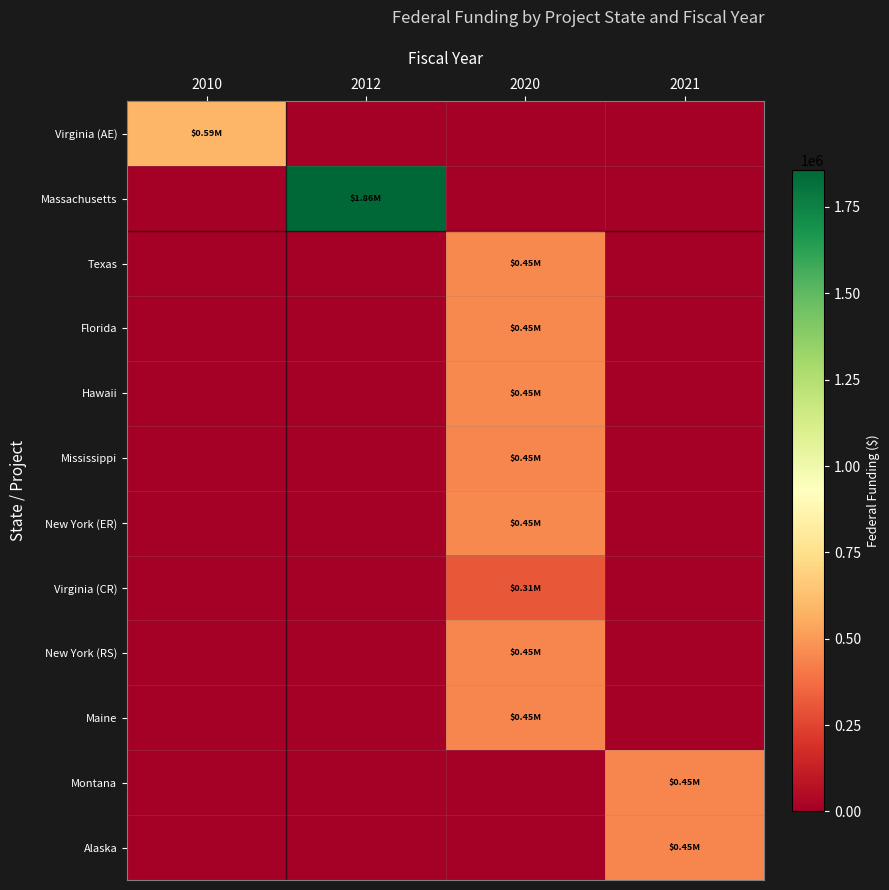

Reading left to right, list all the values displayed in this chart.

Virginia (AE): 2010=591721	2012=0	2020=0	2021=0
Massachusetts: 2010=0	2012=1857200	2020=0	2021=0
Texas: 2010=0	2012=0	2020=450000	2021=0
Florida: 2010=0	2012=0	2020=449903	2021=0
Hawaii: 2010=0	2012=0	2020=449991	2021=0
Mississippi: 2010=0	2012=0	2020=449076	2021=0
New York (ER): 2010=0	2012=0	2020=450000	2021=0
Virginia (CR): 2010=0	2012=0	2020=307685	2021=0
New York (RS): 2010=0	2012=0	2020=449480	2021=0
Maine: 2010=0	2012=0	2020=449278	2021=0
Montana: 2010=0	2012=0	2020=0	2021=449495
Alaska: 2010=0	2012=0	2020=0	2021=449491